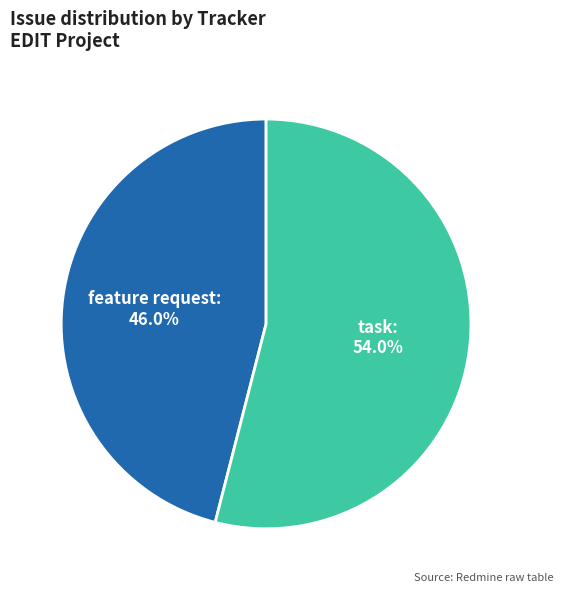

To the nearest percent, what is the combined percentage of task and feature request?

100%